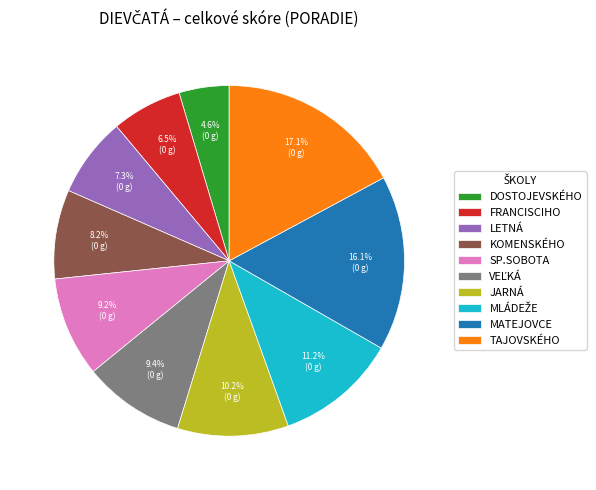

What is the ratio of the value at LETNÁ to the value at SP.SOBOTA?

0.8